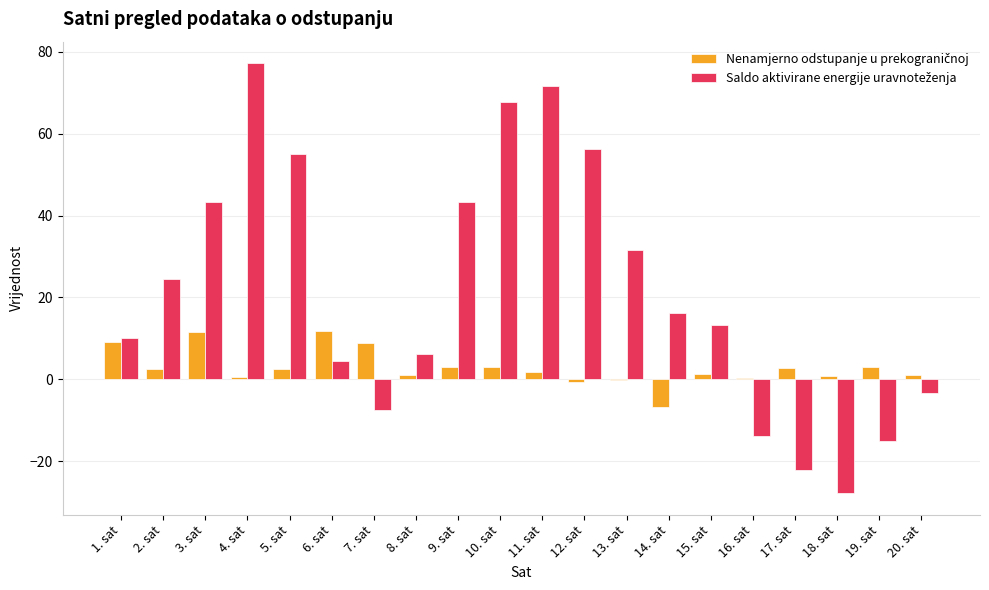

Which label corresponds to the largest value in the chart?

4. sat